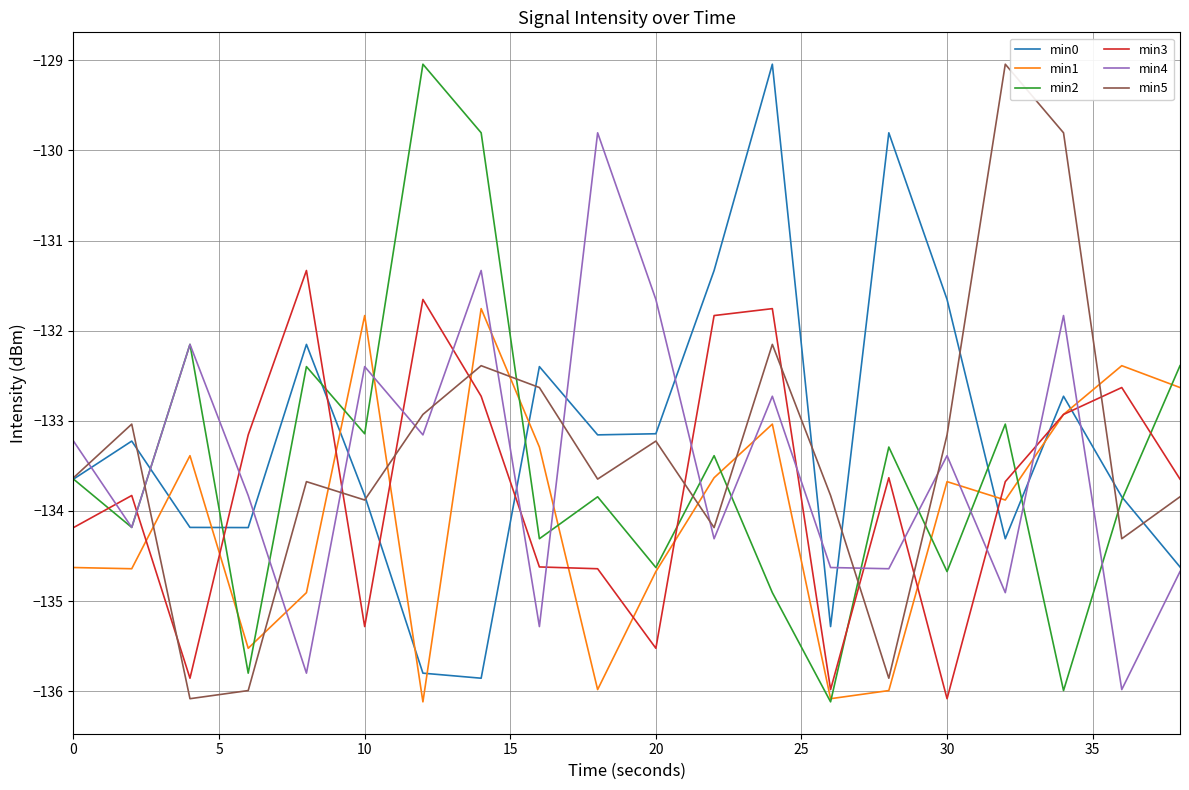

What is the maximum value shown in the chart?

-129.0